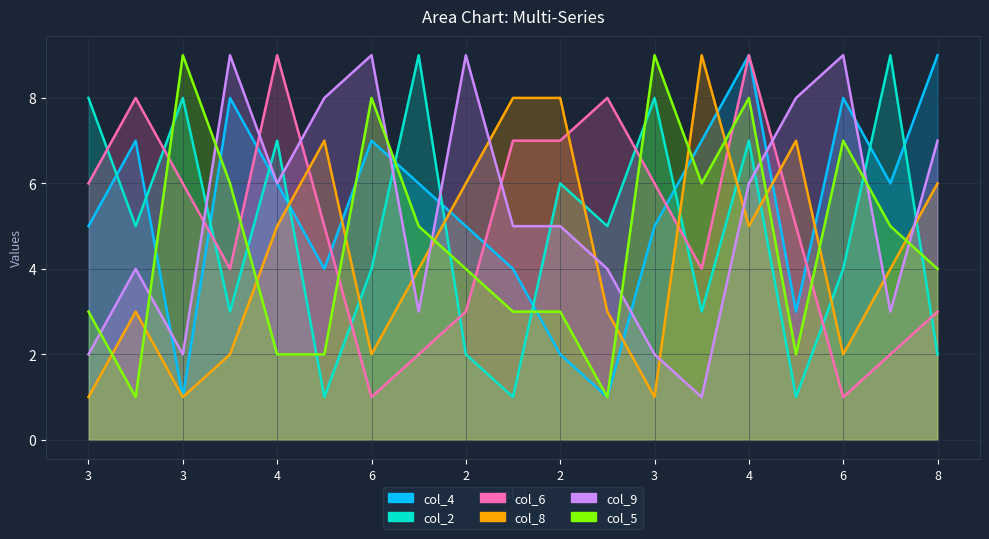

What is the label of the 6th point from the right?

5